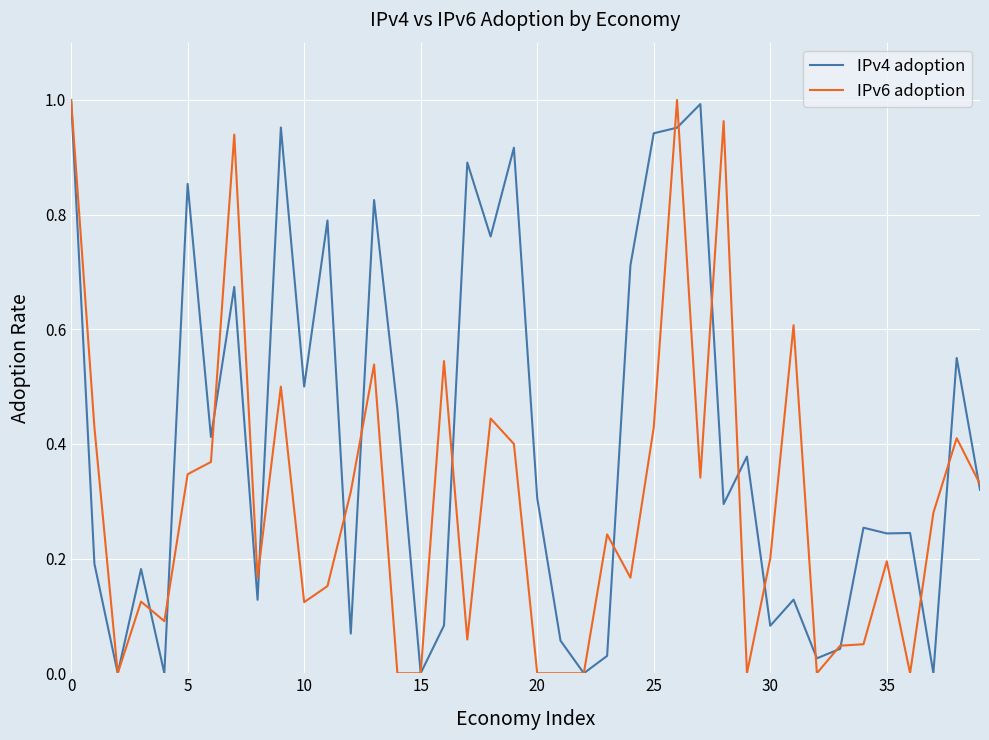

Which series has the largest total across all categories?

IPv4 adoption